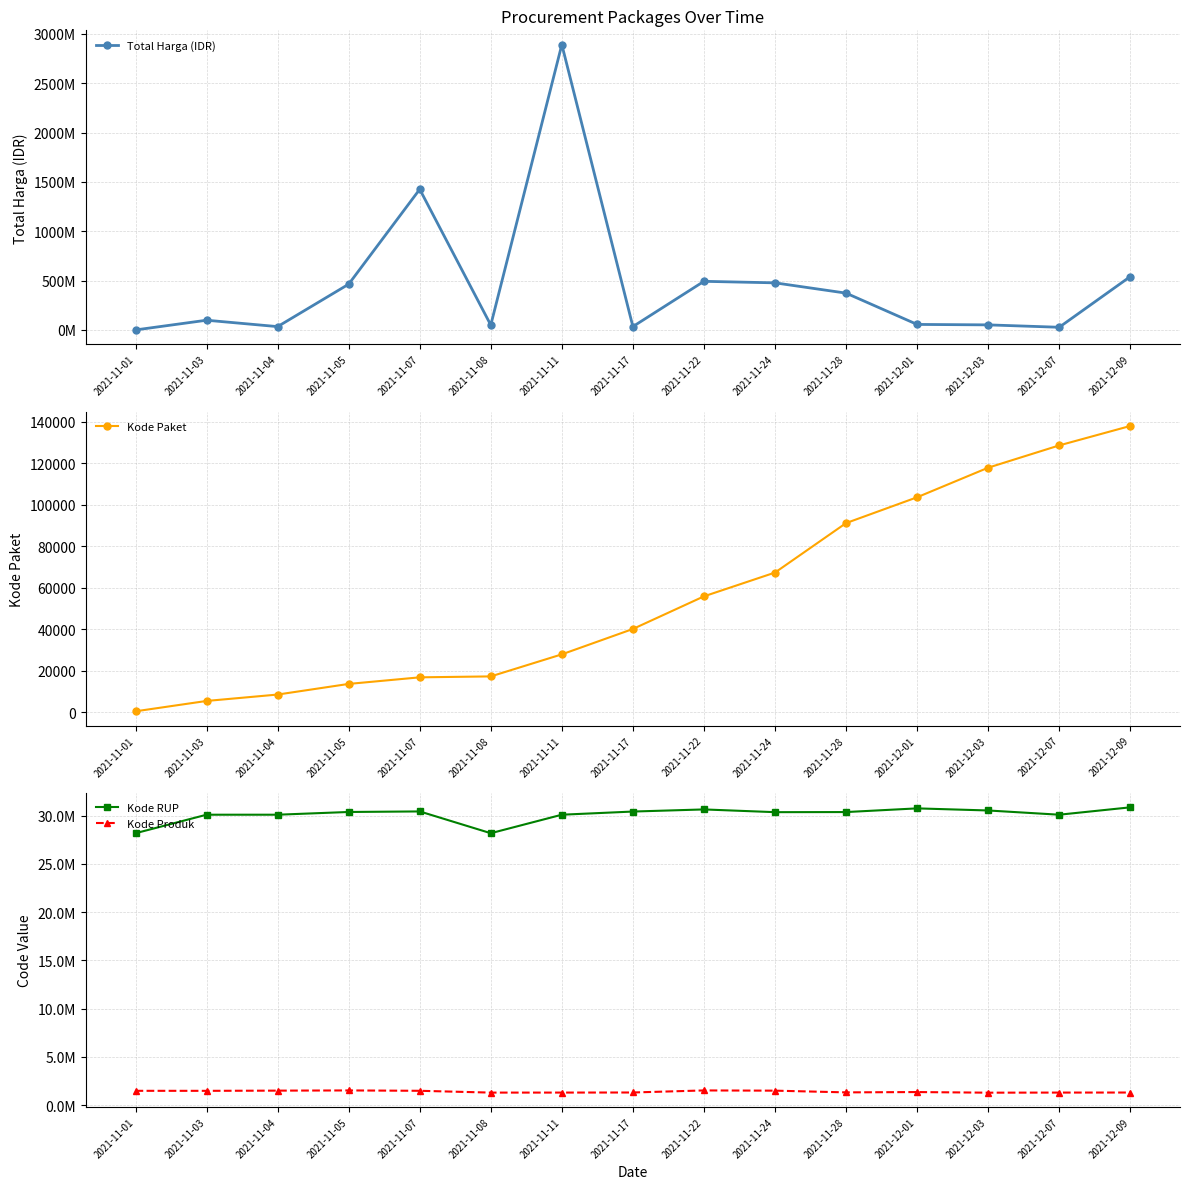

In Total Harga (IDR), how many points are higher than both neighbors (excluding endpoints)?

4